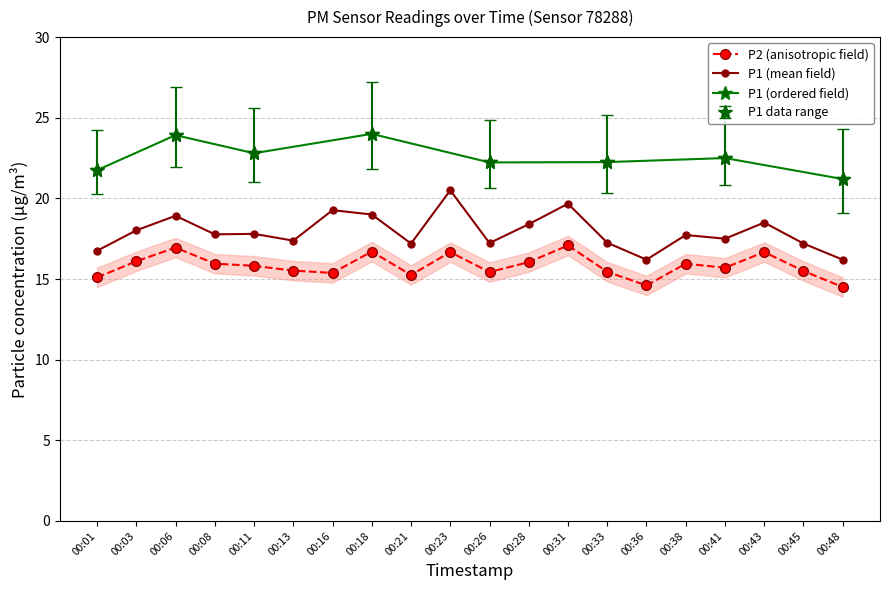

At which category does the chart reach its peak across all series?

00:23